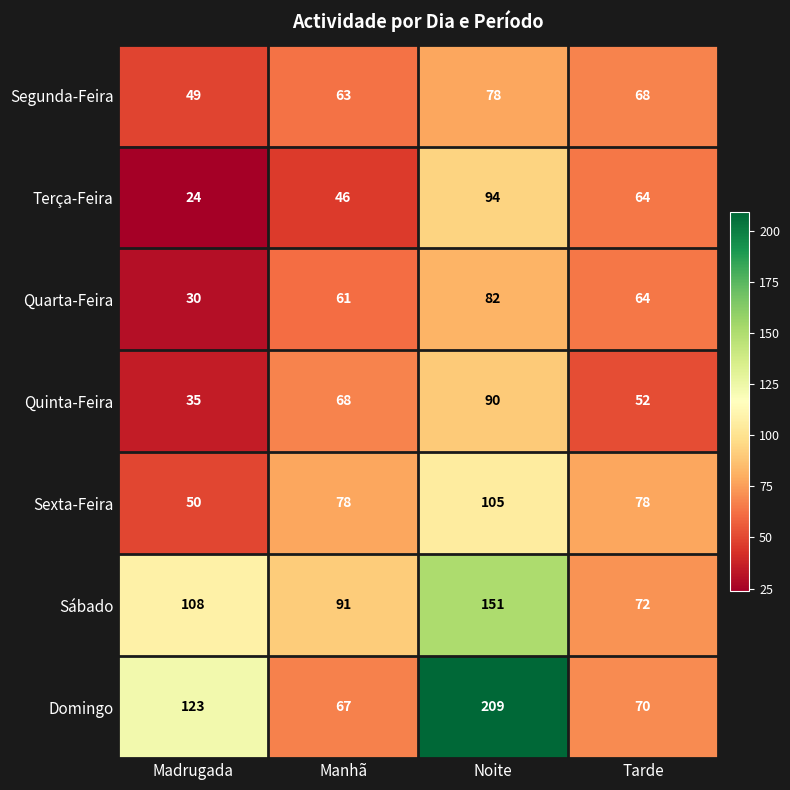

Reading left to right, list all the values displayed in this chart.

Segunda-Feira: 49	63	78	68
Terça-Feira: 24	46	94	64
Quarta-Feira: 30	61	82	64
Quinta-Feira: 35	68	90	52
Sexta-Feira: 50	78	105	78
Sábado: 108	91	151	72
Domingo: 123	67	209	70